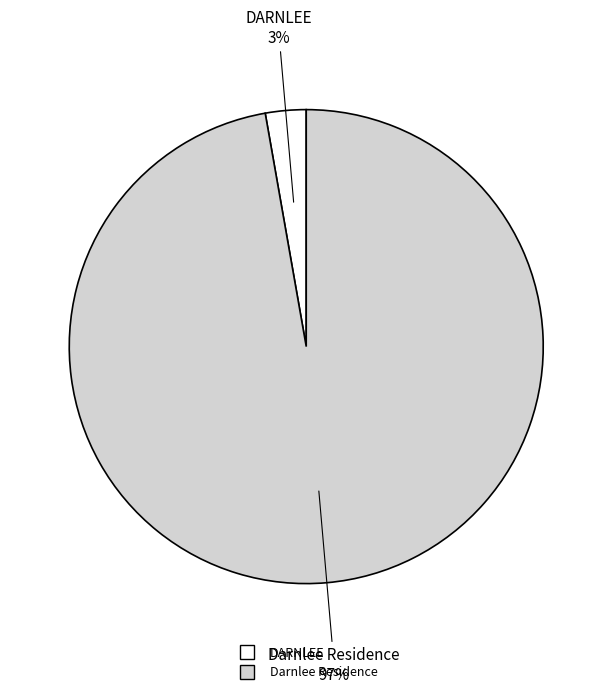

Is the sum of DARNLEE and Darnlee Residence greater than half?

Yes